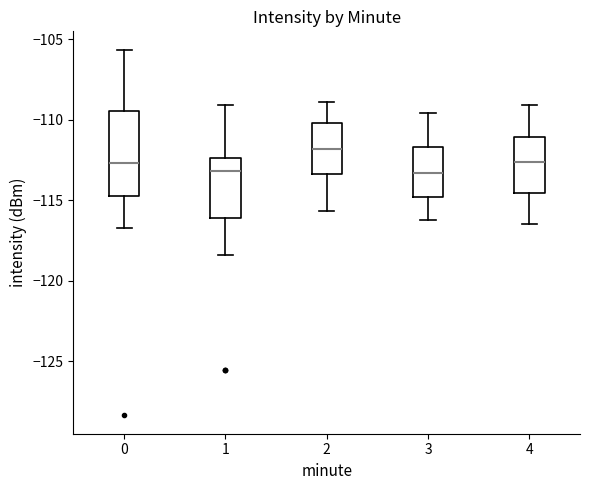

Where does the upper whisker of the box at x = 2 end on the y-axis? The values are not printed on the chart, so give them approximately, as read against the axis.

-109.0